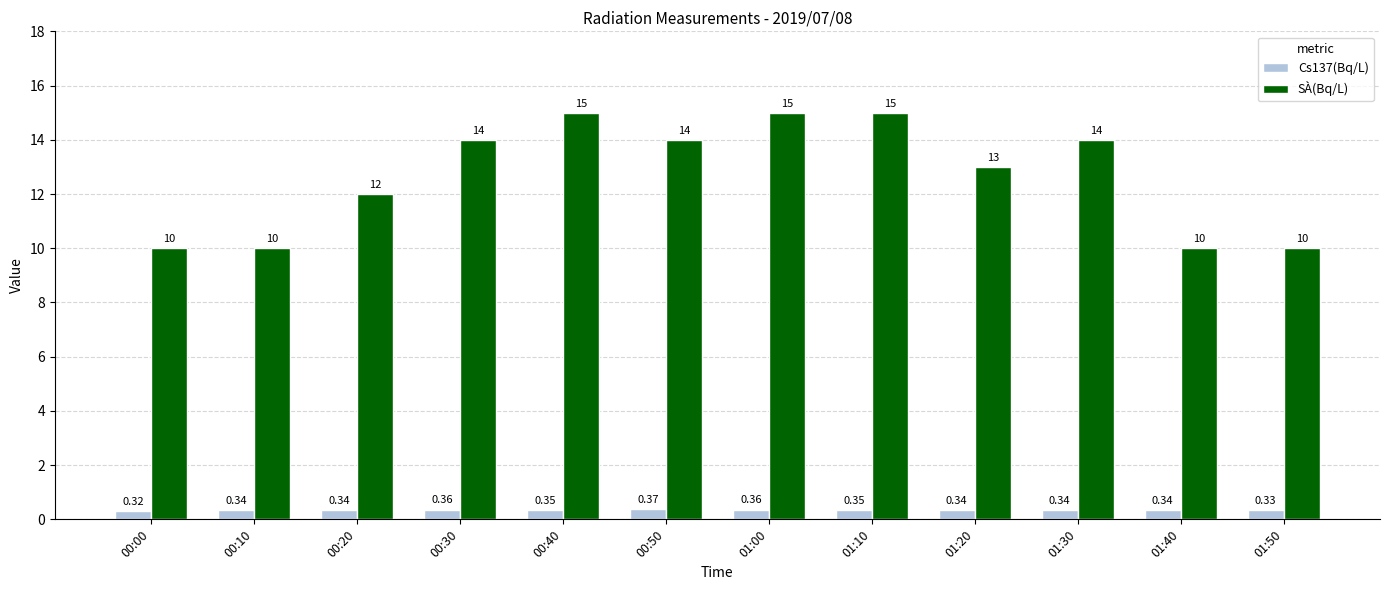

What is the label of the 10th bar from the right?

00:20